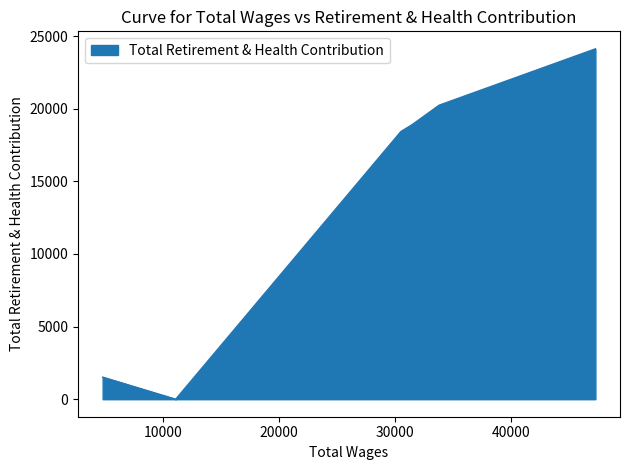

Which label corresponds to the smallest value in the chart?

11095.0